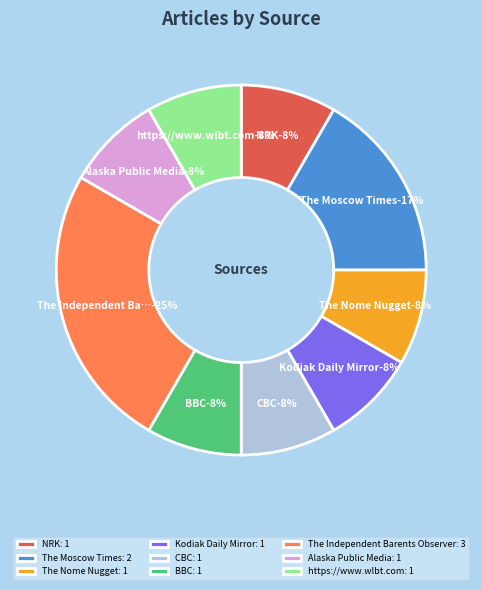

To the nearest percent, what portion does The Nome Nugget represent?

8%